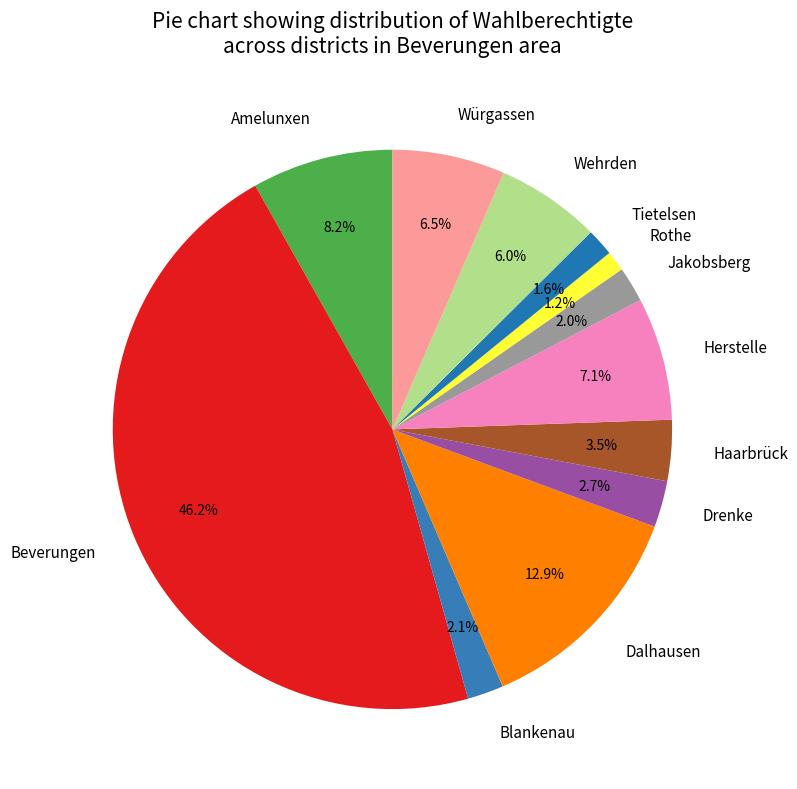

Between Haarbrück and Jakobsberg, which is larger?

Haarbrück